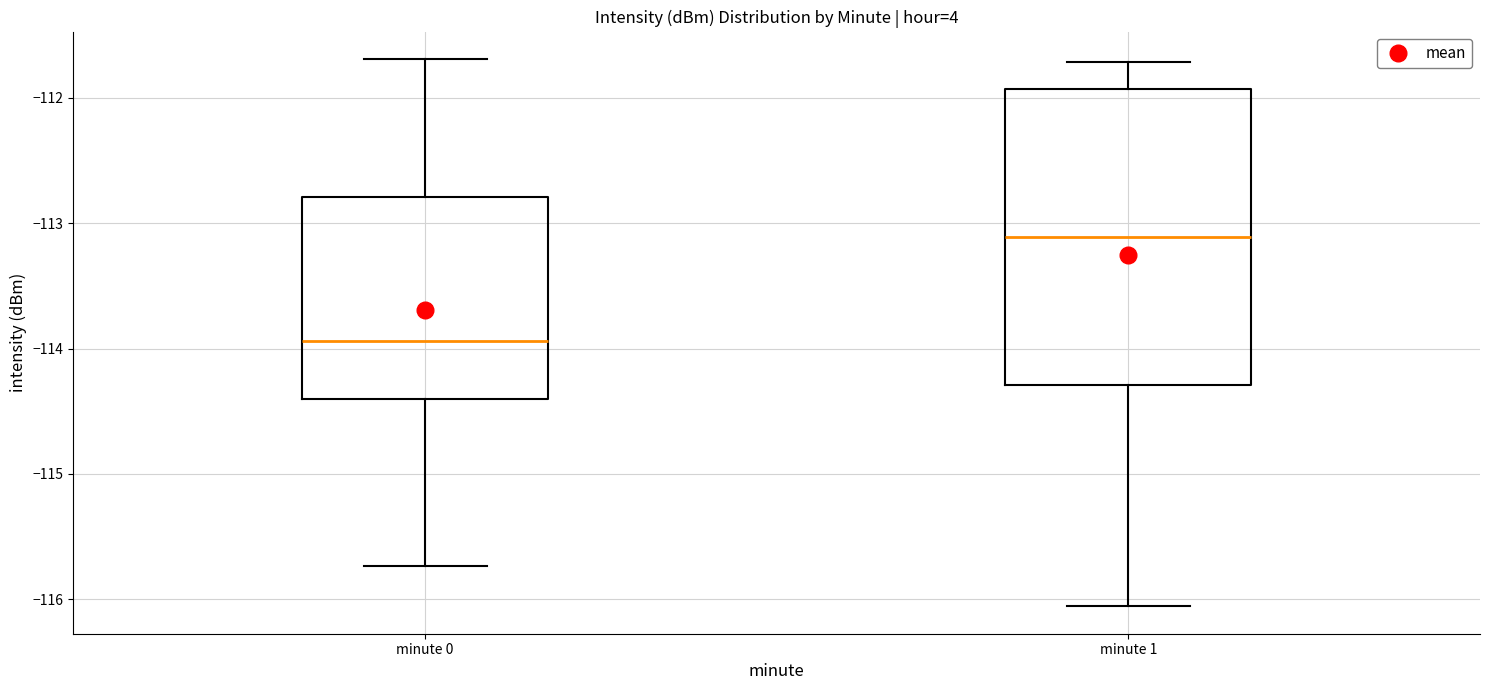

Which box has the lowest median line?

minute 0